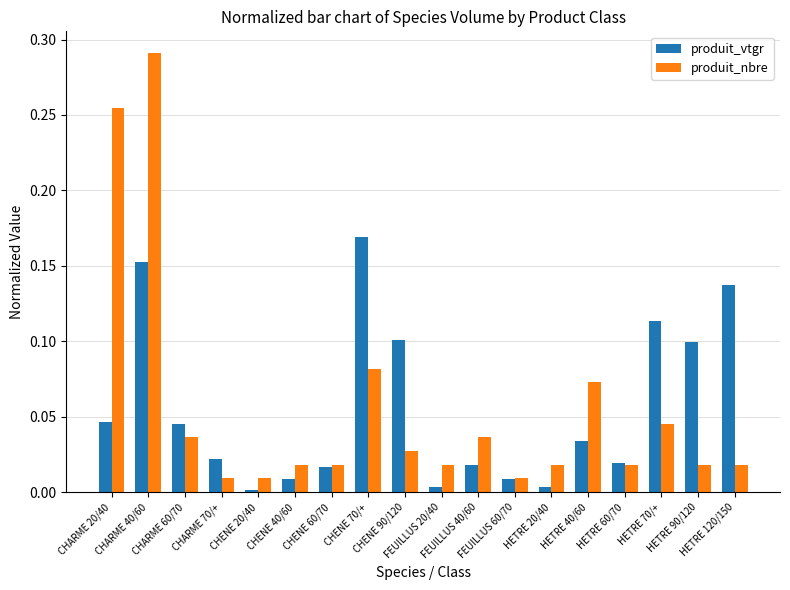

What is the sum of all produit_nbre values?

1.0